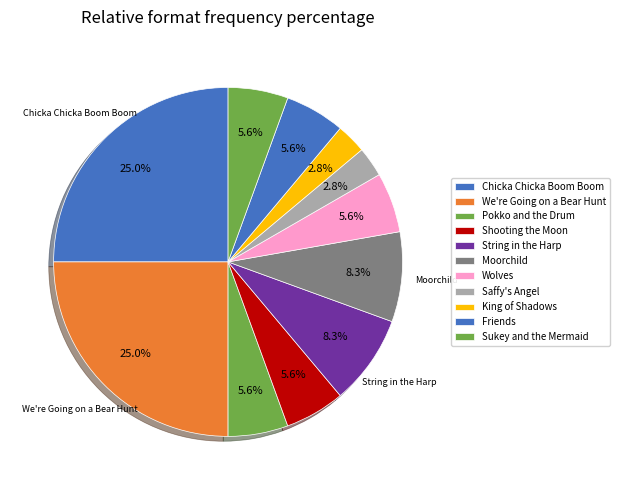

To the nearest percent, what is the combined percentage of Saffy's Angel and Chicka Chicka Boom Boom?

28%